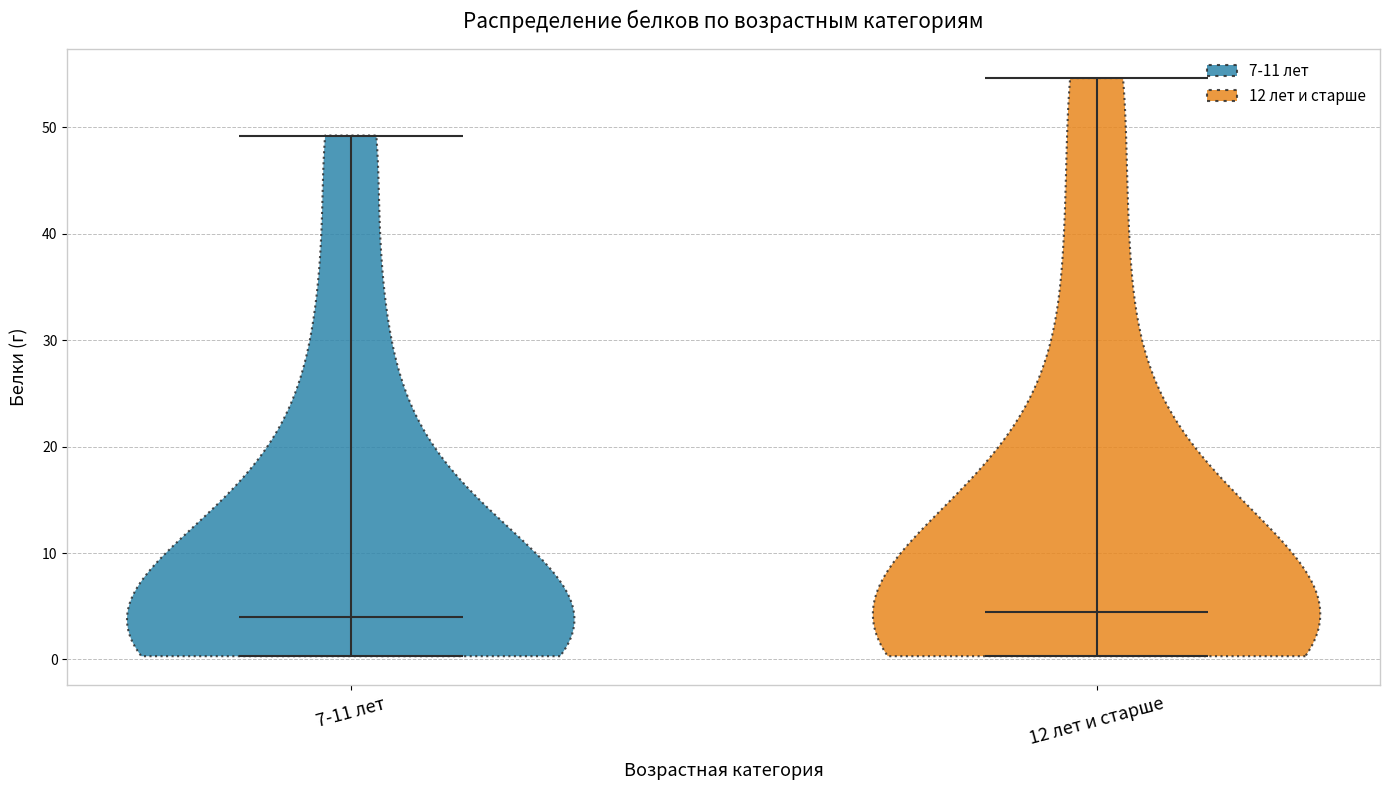

Reading left to right, read every violin against the y-axis: where its median line is, and the lowest and highest points it reaches. The values are not printed on the chart, so give them approximately, as read against the axis.

7-11 лет: median line 4, lowest point 0, highest point 49
12 лет и старше: median line 4, lowest point 0, highest point 55